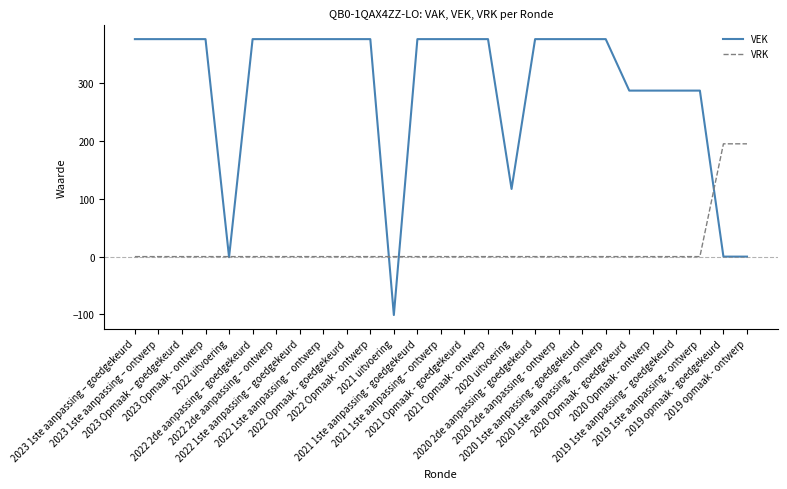

What is the greatest value displayed?

376